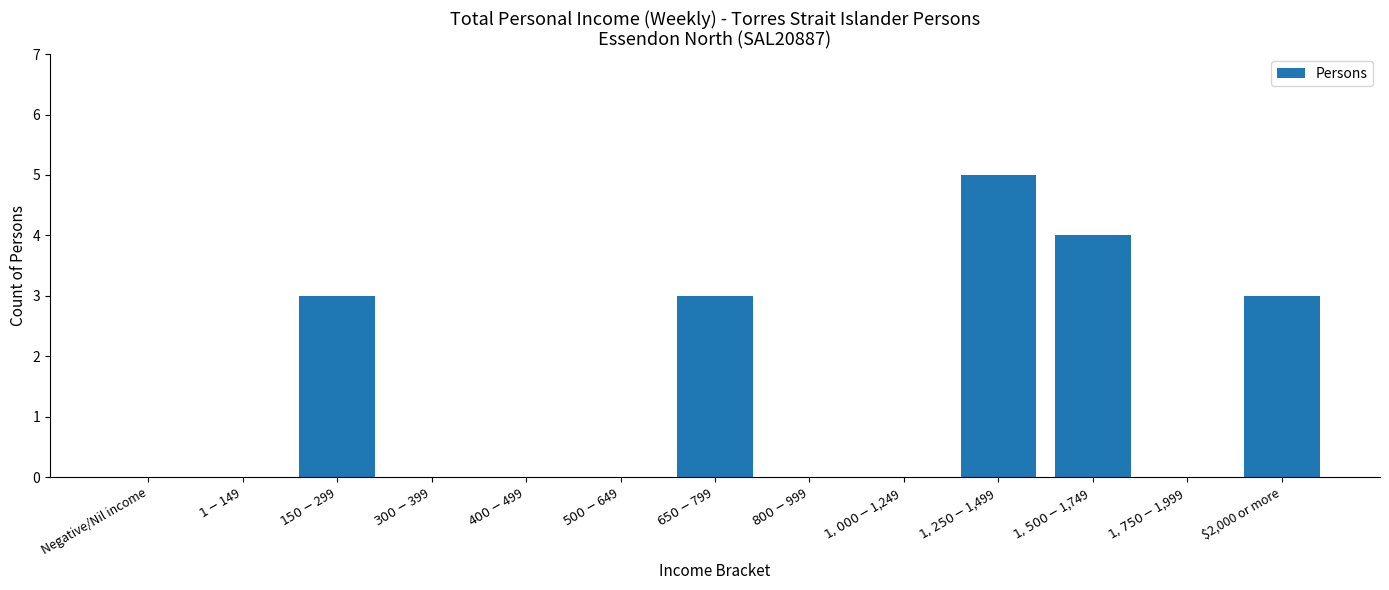

What is the greatest value displayed?

5